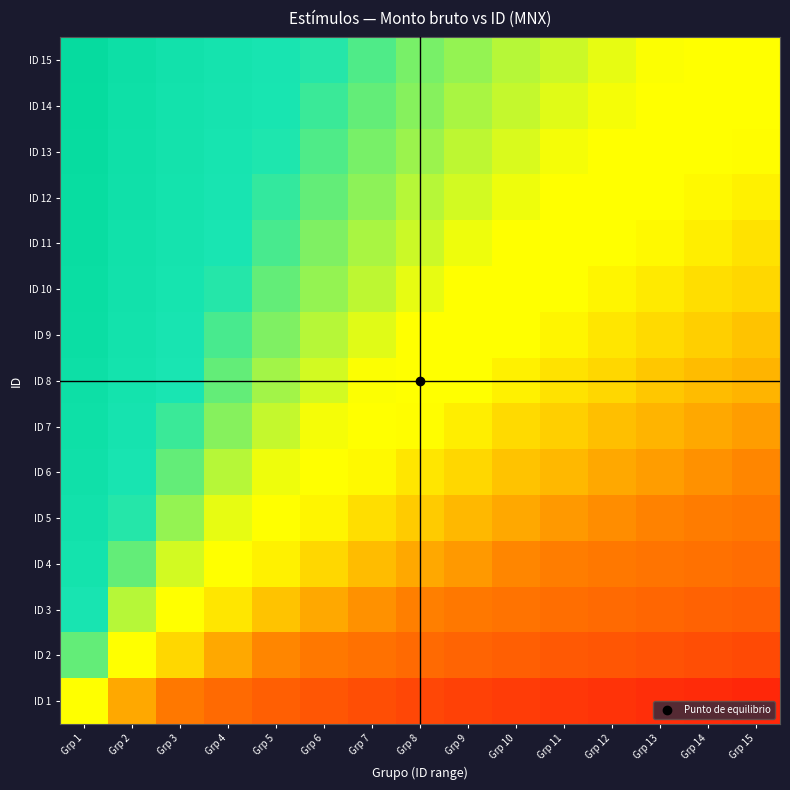

What is the smallest value displayed?

-3.9